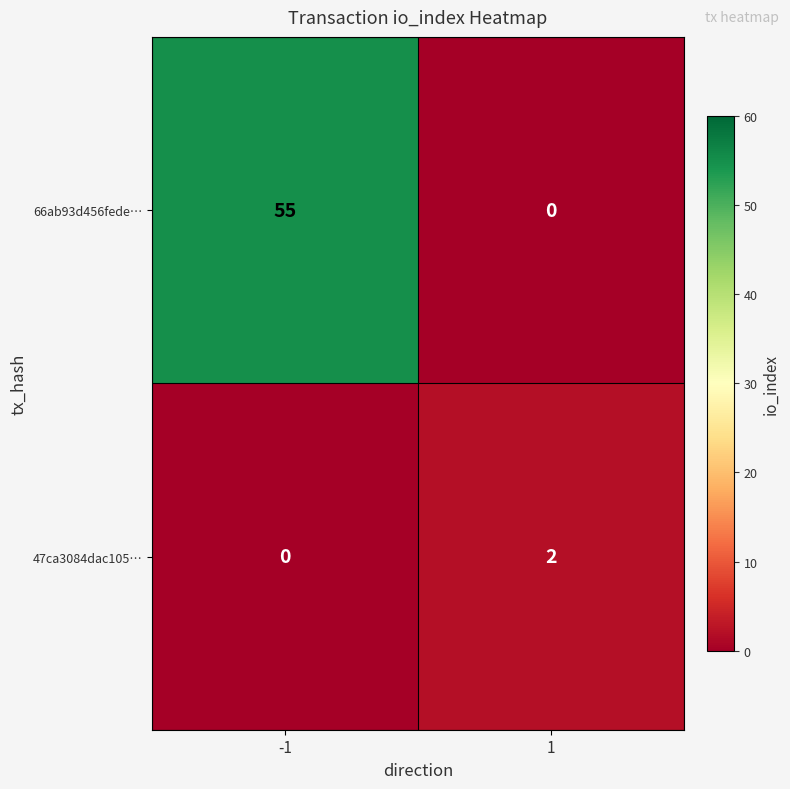

At -1, list the series in order from smallest to largest.

47ca3084dac105…, 66ab93d456fede…